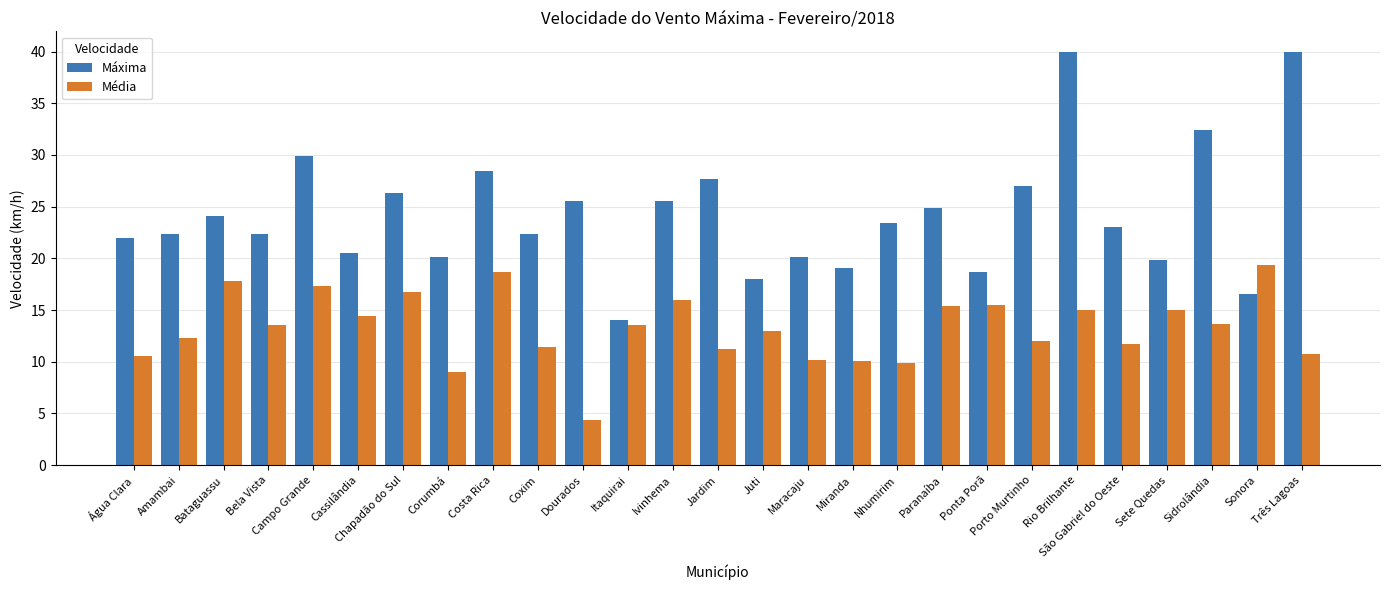

What is the lowest value of the Máxima series?

14.0